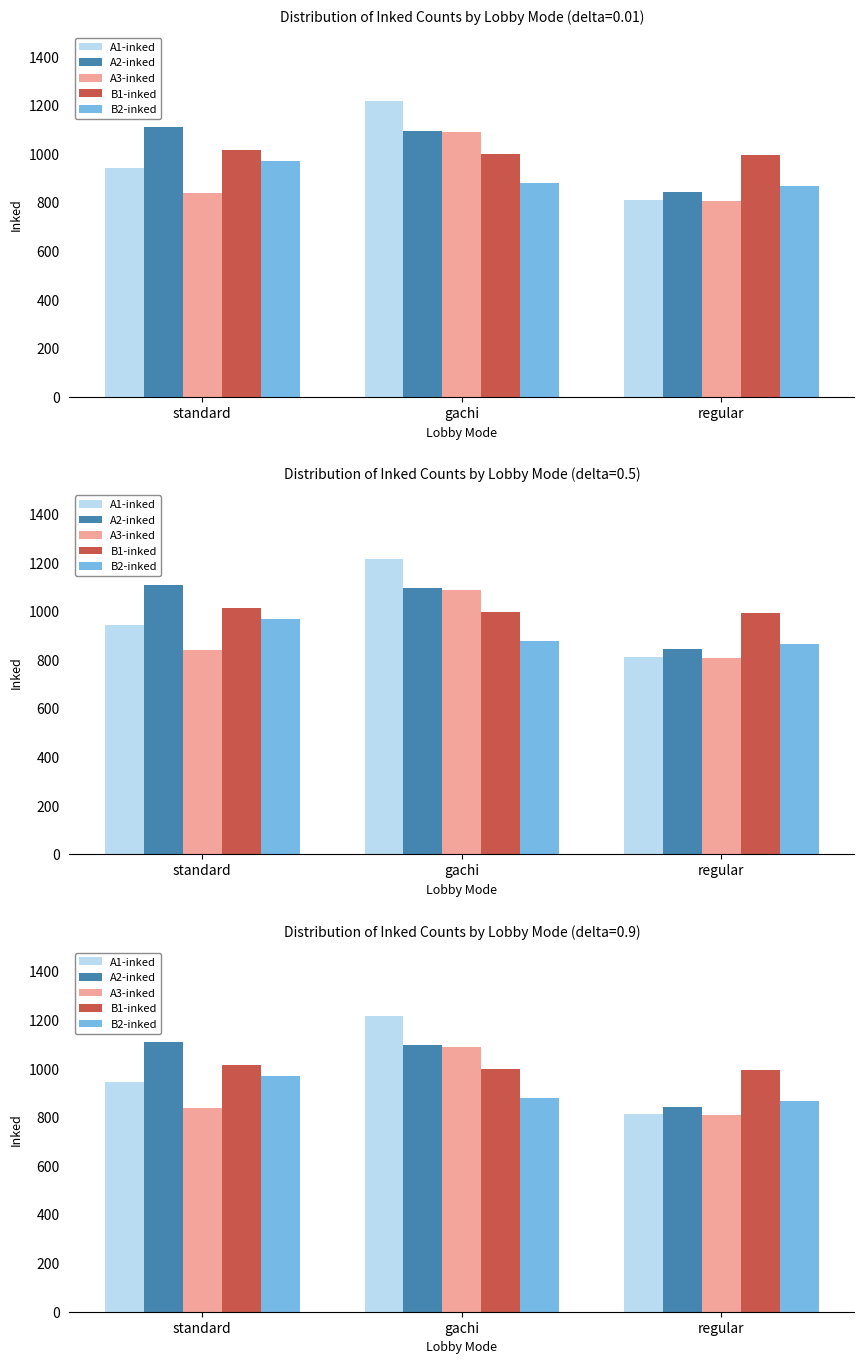

Which series changed the most between standard and gachi?

A1-inked